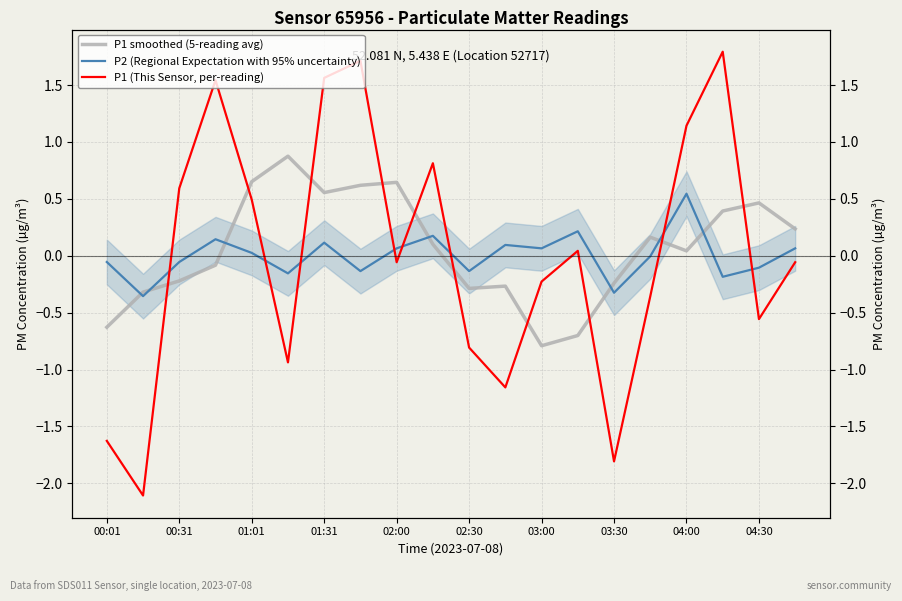

Reading left to right, what are all the values shown in this chart?

P1 smoothed (5-reading avg): -0.6	-0.3	-0.2	-0.1	0.7	0.9	0.6	0.6	0.6	0.1	-0.3	-0.3	-0.8	-0.7	-0.2	0.2	0.0	0.4	0.5	0.2
P2 (Regional Expectation with 95% uncertainty): -0.1	-0.4	-0.1	0.1	0.0	-0.2	0.1	-0.1	0.1	0.2	-0.1	0.1	0.1	0.2	-0.3	-0.0	0.5	-0.2	-0.1	0.1
P1 (This Sensor, per-reading): -1.6	-2.1	0.6	1.5	0.5	-0.9	1.6	1.7	-0.1	0.8	-0.8	-1.2	-0.2	0.0	-1.8	-0.4	1.1	1.8	-0.6	-0.1